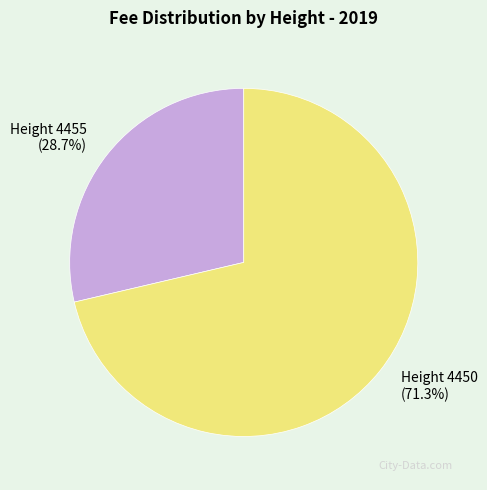

Combined, do Height 4455 and Height 4450 account for over 50%?

Yes